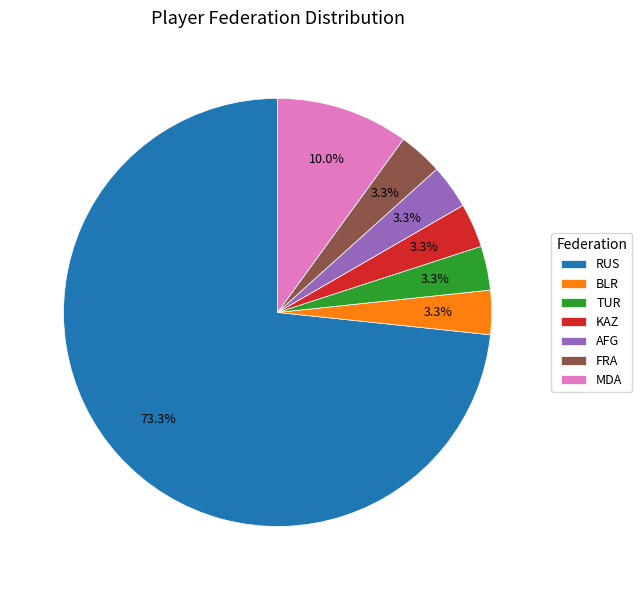

To the nearest percent, what is the average slice percentage?

14%